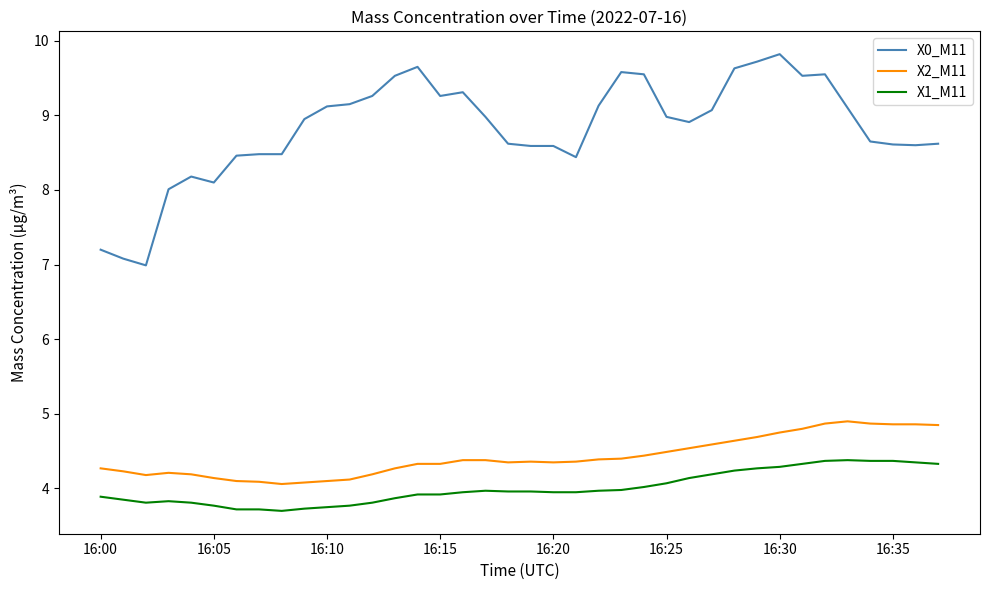

List the series in order of their peak value, highest first.

X0_M11, X2_M11, X1_M11